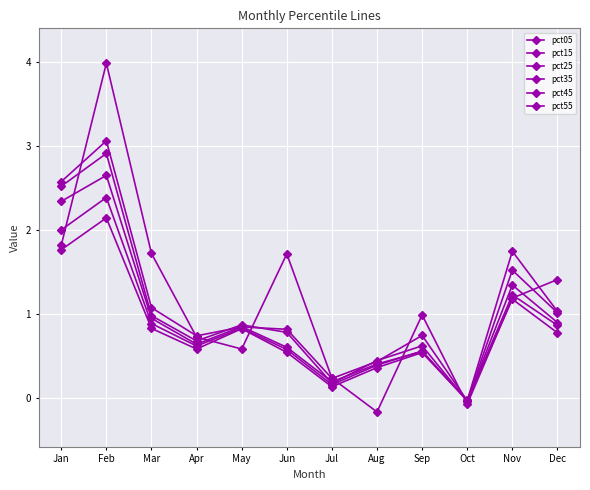

How many values in the pct45 series exceed 0?

11